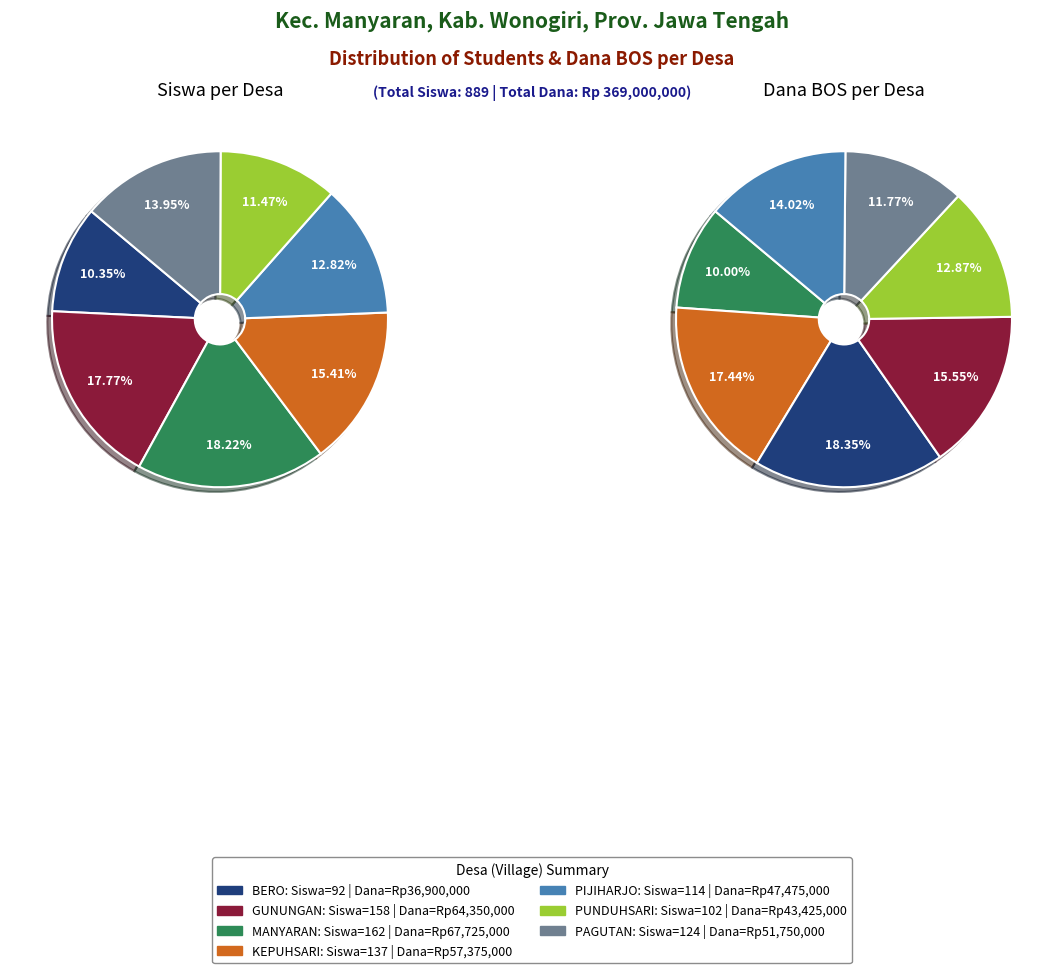

Does any single category account for the majority?

No